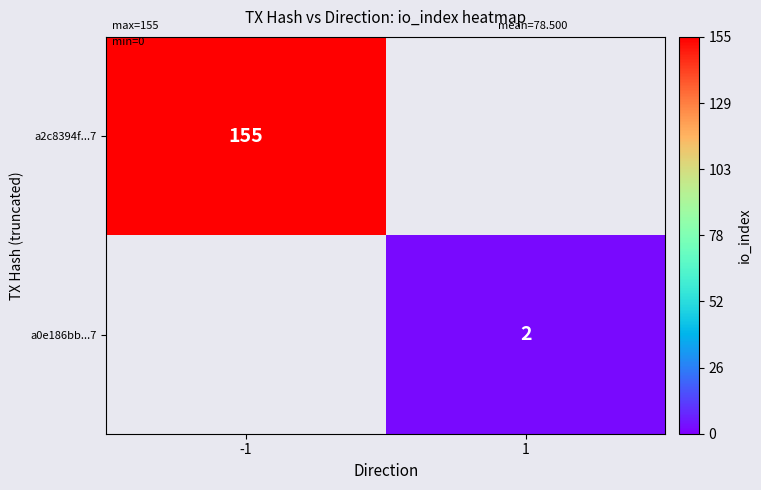

Is the value of a2c8394f...7 at -1 greater than the value of a0e186bb...7 at 1?

Yes